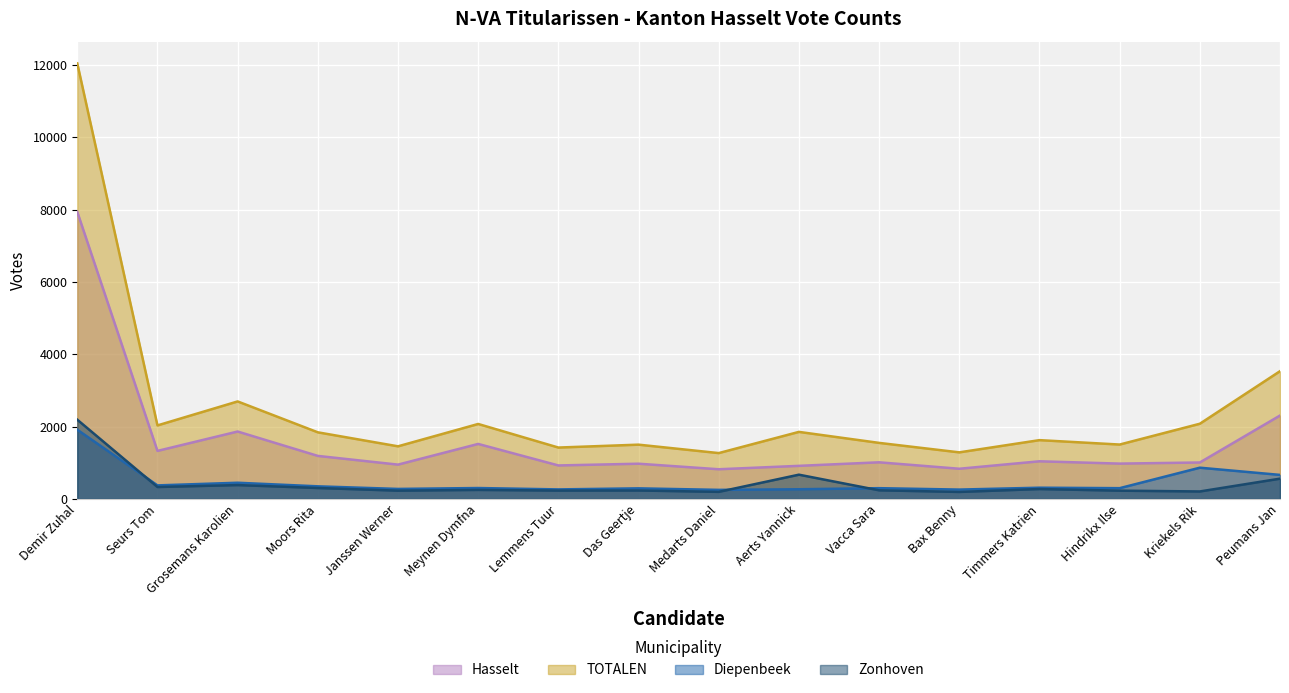

What is the value of the Hasselt point at the 12th from the left?

835